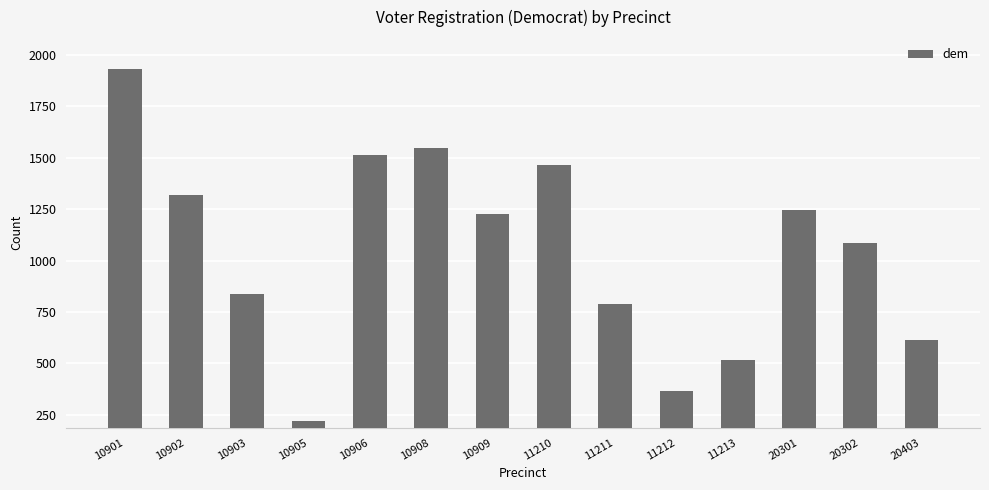

At which label does the data first exceed 1226?

10901